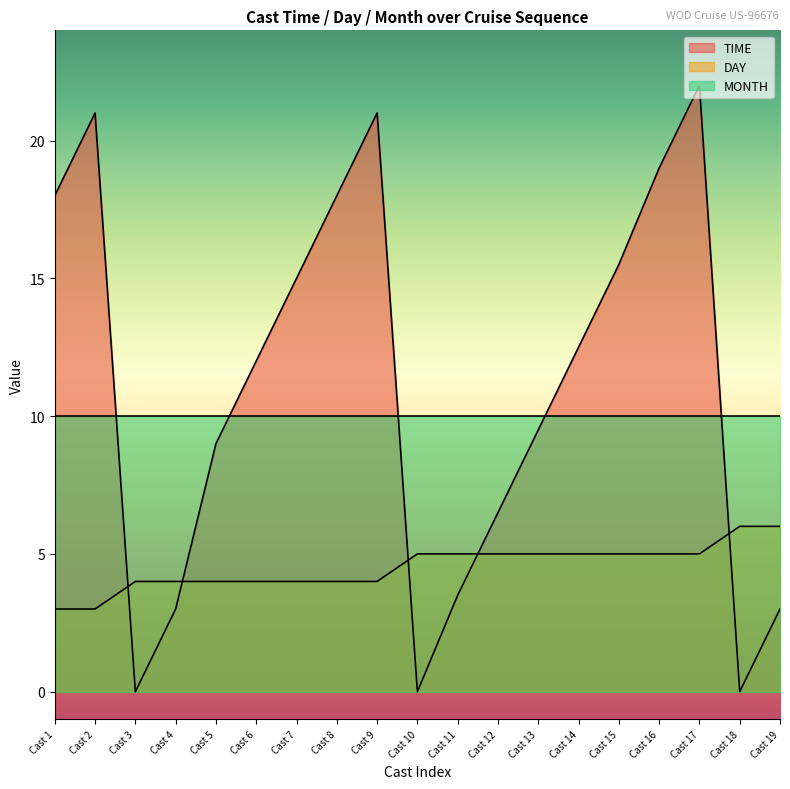

True or false: TIME has more than 0 points higher than both neighbors.

True